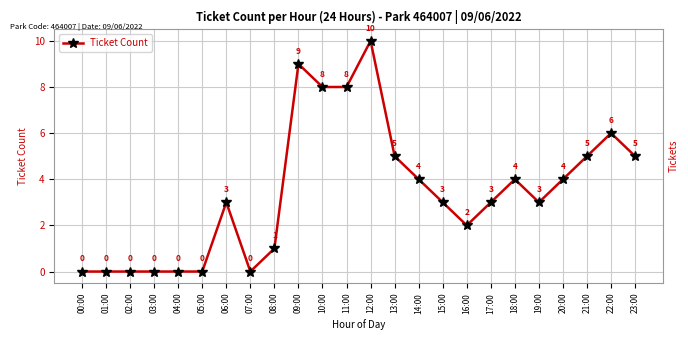

Count the values in the range 0 to 5.

19